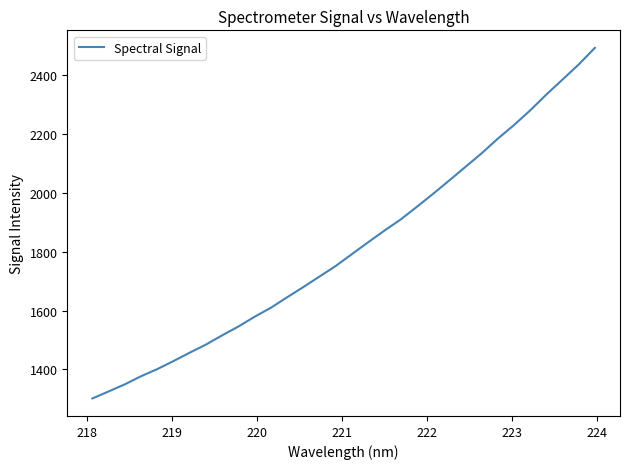

What is the smallest value displayed?

1301.6